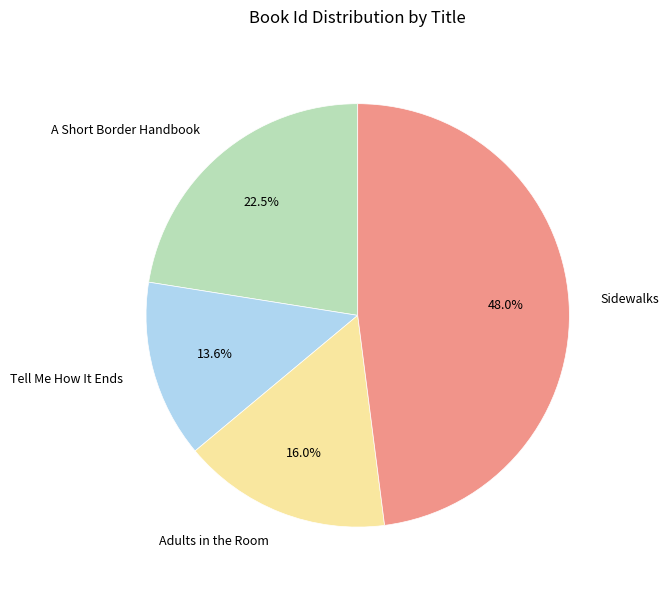

The Adults in the Room slice represents 23% of the pie. True or false?

False